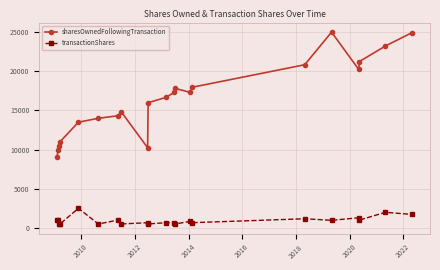

Is this an area chart (filled region under the line)?

No